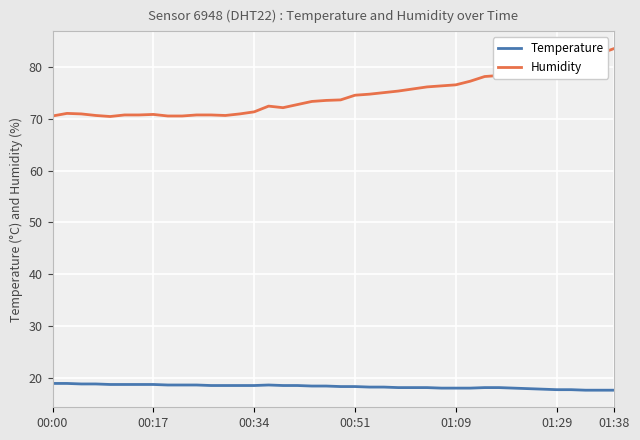

What is the minimum value shown in the chart?

17.7